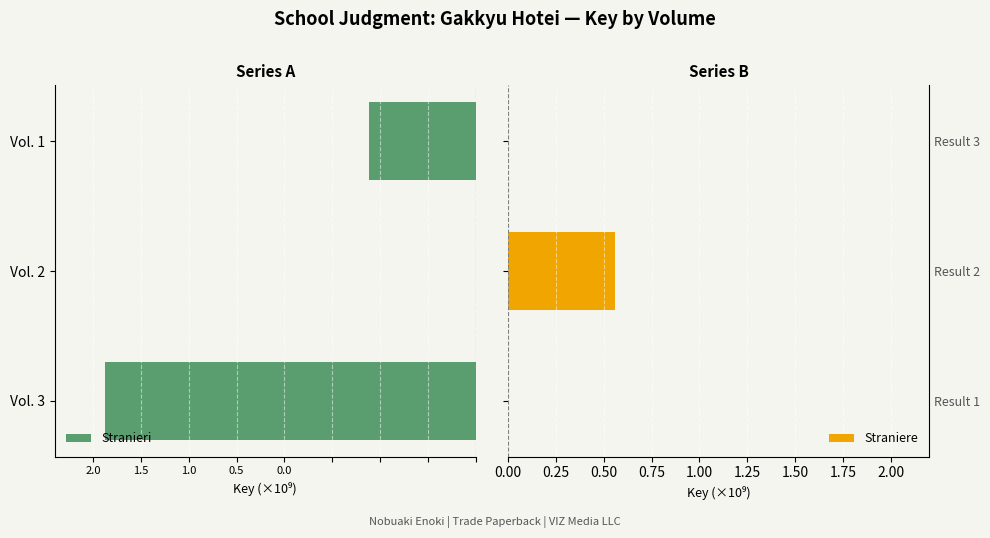

How many Stranieri values are between -1 and 0?

2